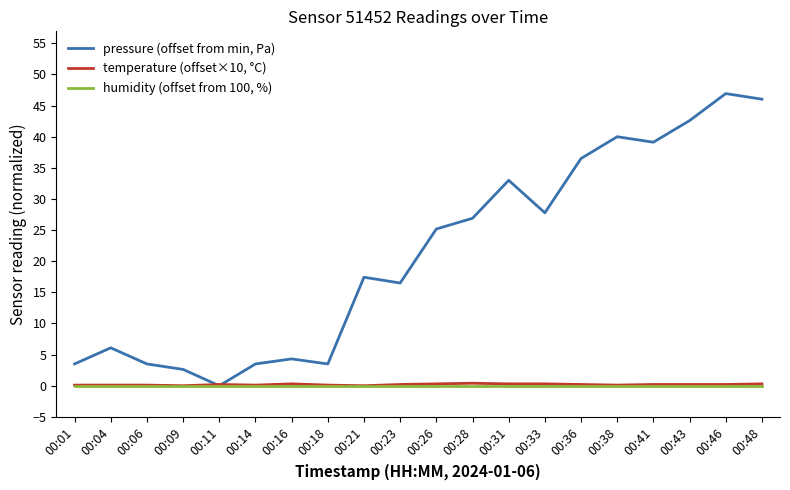

Rank the series at 00:04 from lowest to highest value.

humidity (offset from 100, %), temperature (offset×10, °C), pressure (offset from min, Pa)